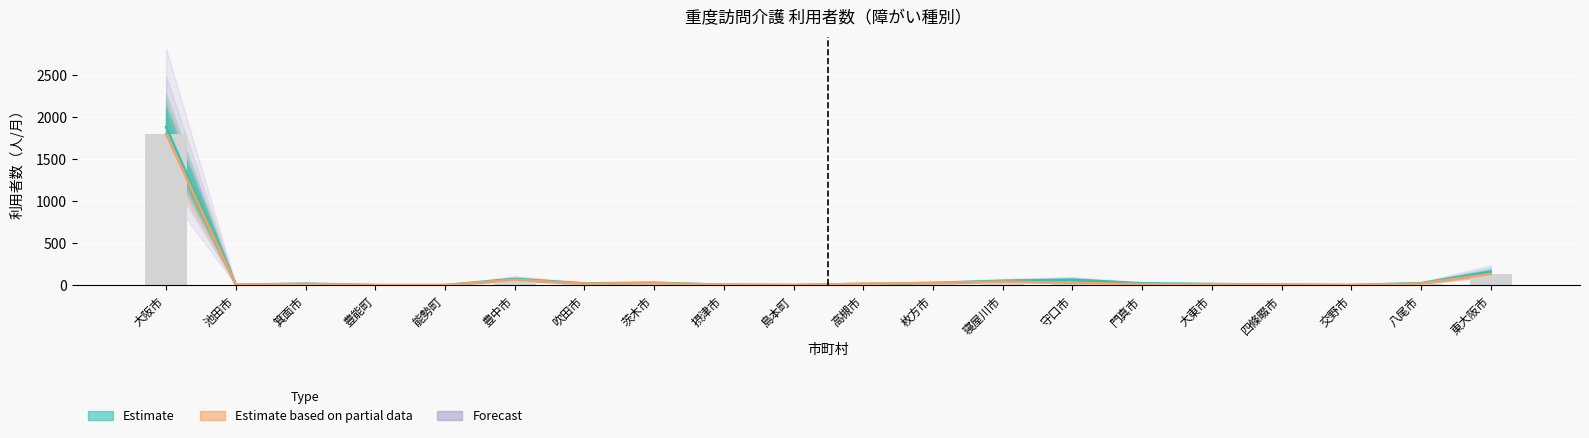

What is the total value across all series at 能勢町?

1